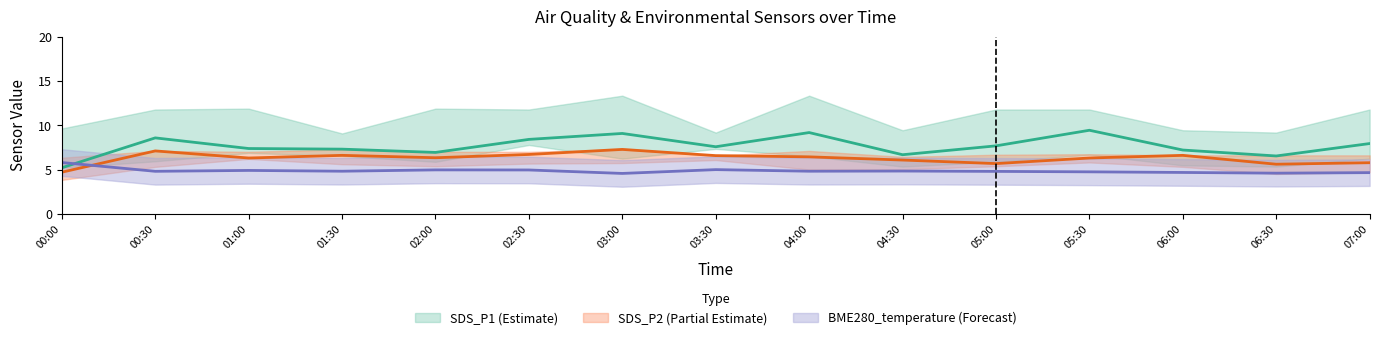

At which category is the sum across all series the highest?

03:00